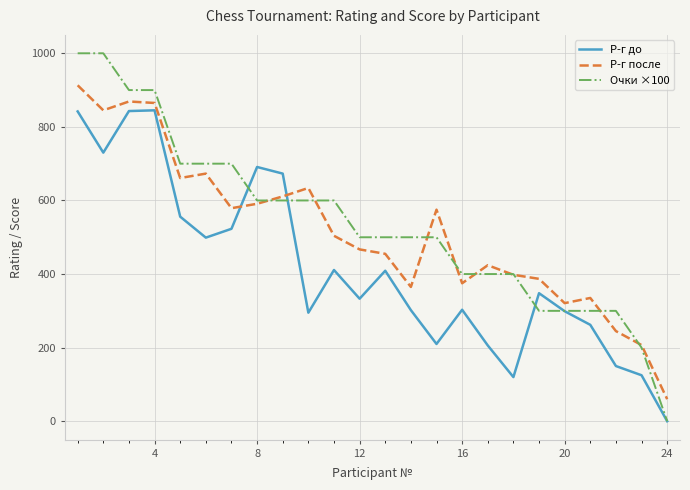

Which series has the largest range (max minus min)?

Очки ×100